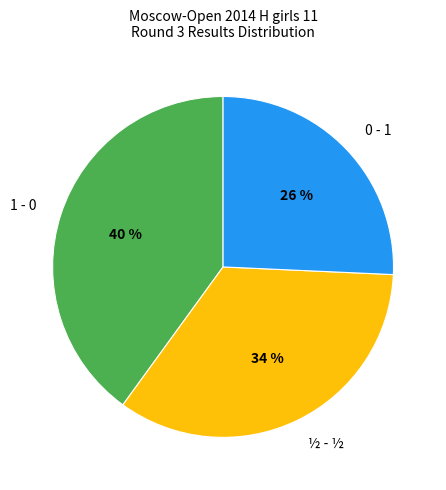

How many segments does this pie chart have?

3